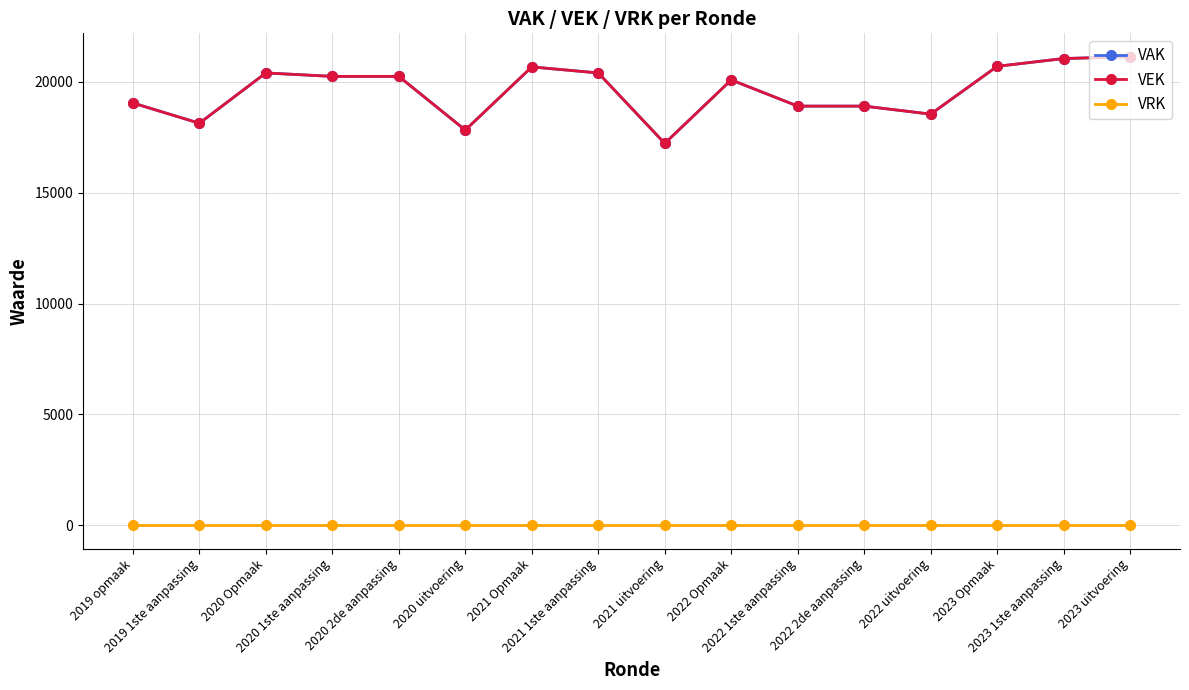

Reading right to left, what are all the values shown in this chart?

VAK: 2023 uitvoering=21135	2023 1ste aanpassing=21055	2023 Opmaak=20703	2022 uitvoering=18547	2022 2de aanpassing=18908	2022 1ste aanpassing=18908	2022 Opmaak=20091	2021 uitvoering=17227	2021 1ste aanpassing=20405	2021 Opmaak=20677	2020 uitvoering=17827	2020 2de aanpassing=20249	2020 1ste aanpassing=20249	2020 Opmaak=20405	2019 1ste aanpassing=18135	2019 opmaak=19049
VEK: 2023 uitvoering=21135	2023 1ste aanpassing=21055	2023 Opmaak=20703	2022 uitvoering=18547	2022 2de aanpassing=18908	2022 1ste aanpassing=18908	2022 Opmaak=20091	2021 uitvoering=17227	2021 1ste aanpassing=20405	2021 Opmaak=20677	2020 uitvoering=17827	2020 2de aanpassing=20249	2020 1ste aanpassing=20249	2020 Opmaak=20405	2019 1ste aanpassing=18135	2019 opmaak=19049
VRK: 2023 uitvoering=0	2023 1ste aanpassing=0	2023 Opmaak=0	2022 uitvoering=0	2022 2de aanpassing=0	2022 1ste aanpassing=0	2022 Opmaak=0	2021 uitvoering=0	2021 1ste aanpassing=0	2021 Opmaak=0	2020 uitvoering=0	2020 2de aanpassing=0	2020 1ste aanpassing=0	2020 Opmaak=0	2019 1ste aanpassing=0	2019 opmaak=0